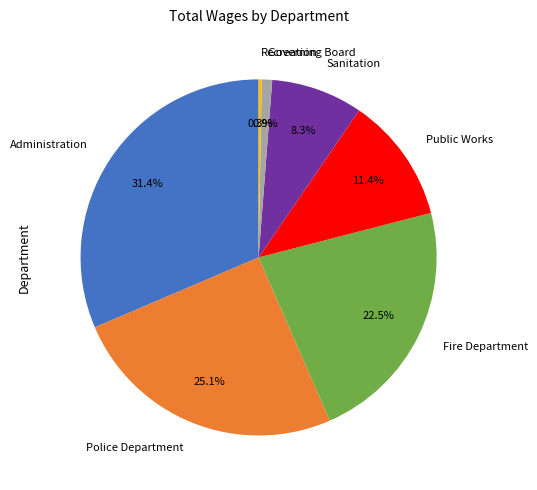

The Sanitation slice represents 22% of the pie. True or false?

False